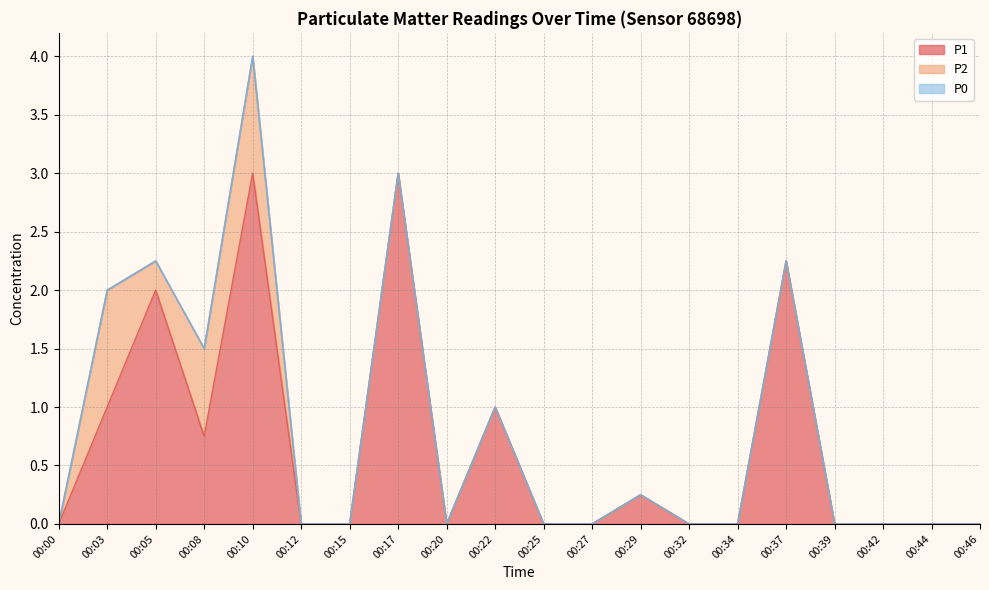

True or false: P2 has a value of 0.0 at 00:17.

True